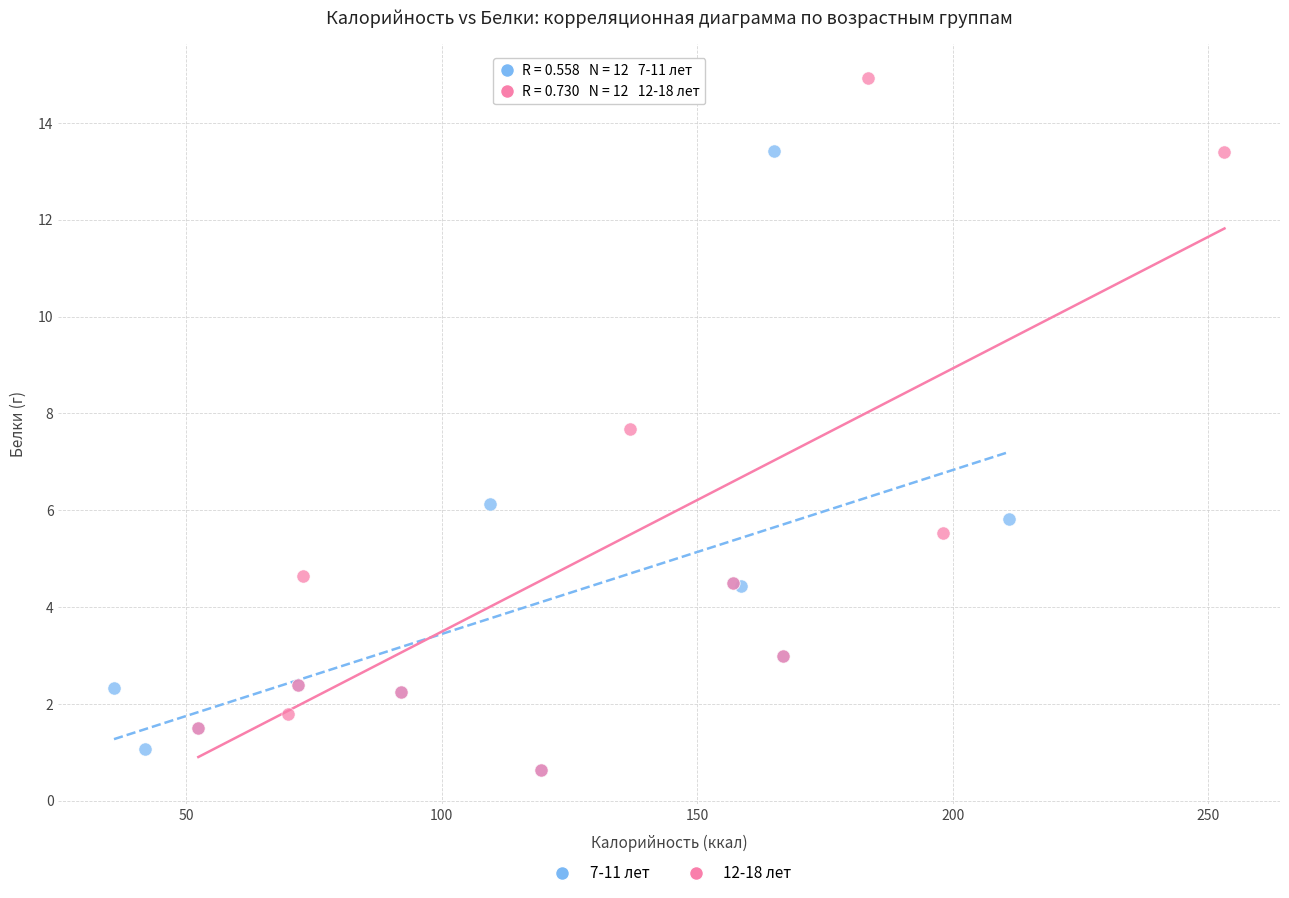

Which series has the largest Y range (max minus min)?

12-18 лет